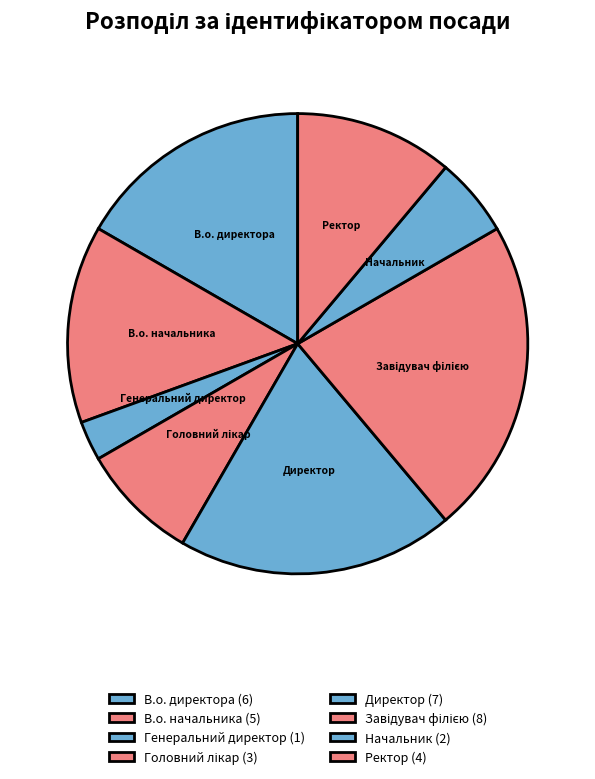

How many segments does this pie chart have?

8